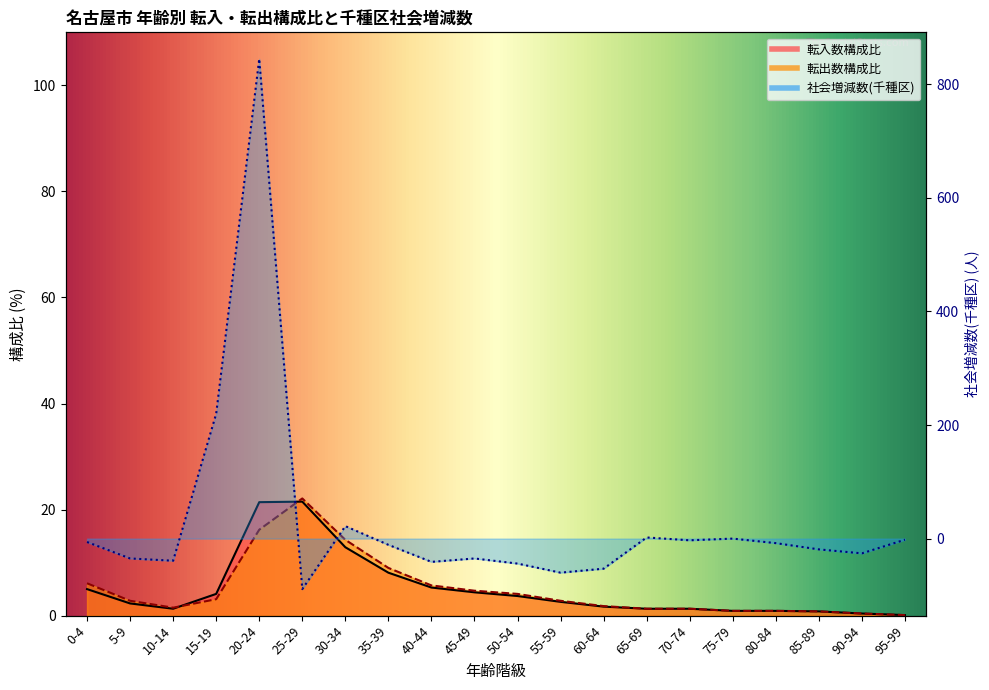

Reading right to left, transcribe all the data shown in this chart.

転入数構成比: 95-99=0.1	90-94=0.4	85-89=0.8	80-84=0.9	75-79=0.9	70-74=1.3	65-69=1.3	60-64=1.7	55-59=2.6	50-54=3.7	45-49=4.4	40-44=5.3	35-39=8.1	30-34=12.9	25-29=21.5	20-24=21.4	15-19=4.1	10-14=1.3	5-9=2.3	0-4=5.0
転出数構成比: 95-99=0.1	90-94=0.4	85-89=0.8	80-84=0.9	75-79=0.9	70-74=1.3	65-69=1.3	60-64=1.8	55-59=2.8	50-54=4.1	45-49=4.7	40-44=5.7	35-39=9.0	30-34=14.3	25-29=22.1	20-24=16.2	15-19=3.1	10-14=1.5	5-9=2.8	0-4=6.1
社会増減数(千種区): 95-99=-2.0	90-94=-26.0	85-89=-19.0	80-84=-8.0	75-79=0.0	70-74=-3.0	65-69=2.0	60-64=-53.0	55-59=-60.0	50-54=-44.0	45-49=-35.0	40-44=-41.0	35-39=-11.0	30-34=22.0	25-29=-89.0	20-24=845.0	15-19=220.0	10-14=-39.0	5-9=-35.0	0-4=-6.0